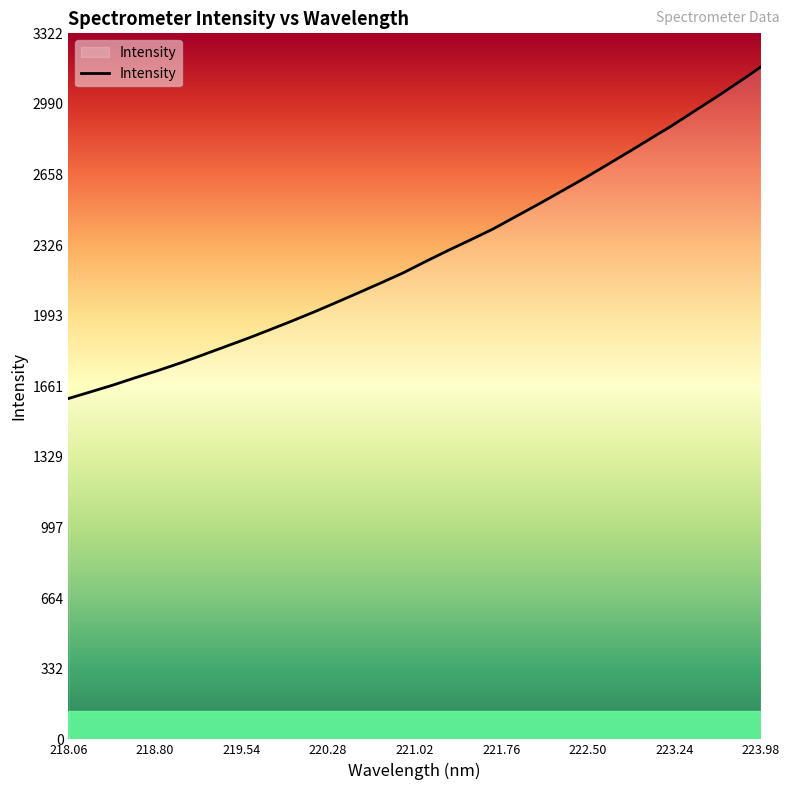

What is the difference between the maximum and minimum values?

1560.2